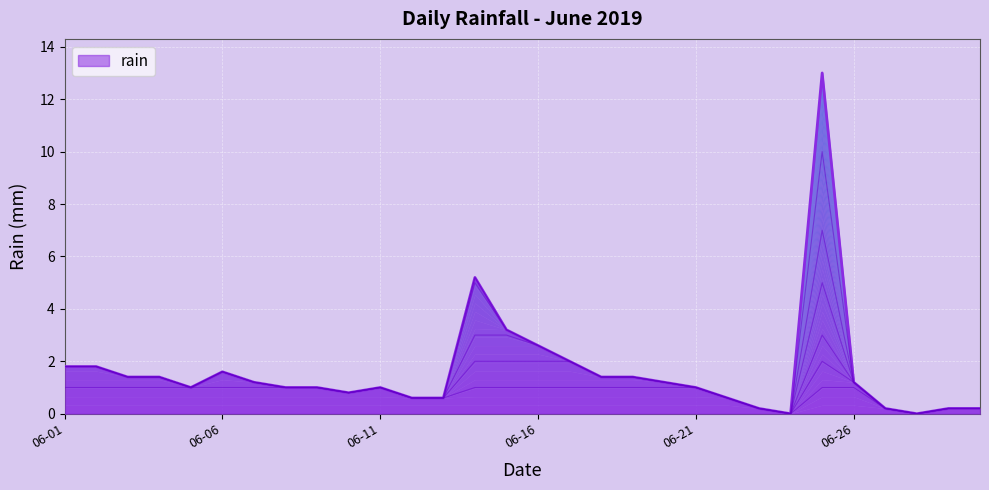

What is the sum of the values at 2019-06-05 and 2019-06-02?

2.8